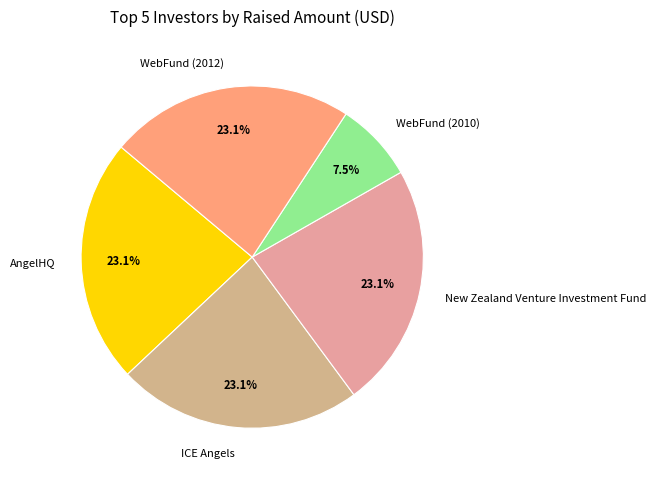

Does WebFund (2010) represent more than half of the total?

No